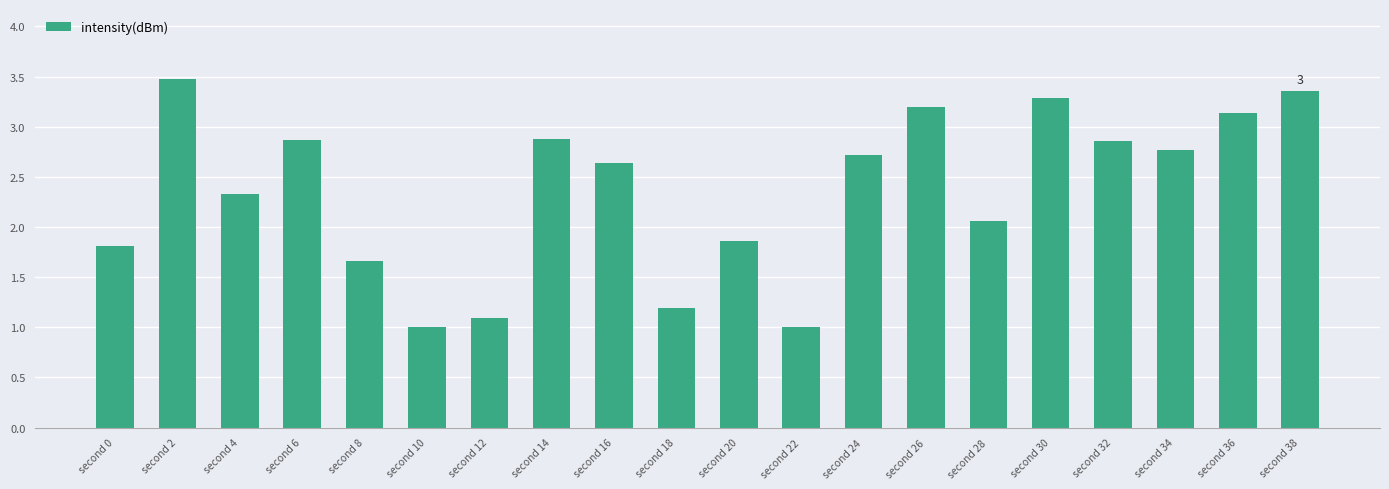

Reading left to right, transcribe all the data shown in this chart.

second 0=1.8	second 2=3.5	second 4=2.3	second 6=2.9	second 8=1.7	second 10=1.0	second 12=1.1	second 14=2.9	second 16=2.6	second 18=1.2	second 20=1.9	second 22=1.0	second 24=2.7	second 26=3.2	second 28=2.1	second 30=3.3	second 32=2.9	second 34=2.8	second 36=3.1	second 38=3.4